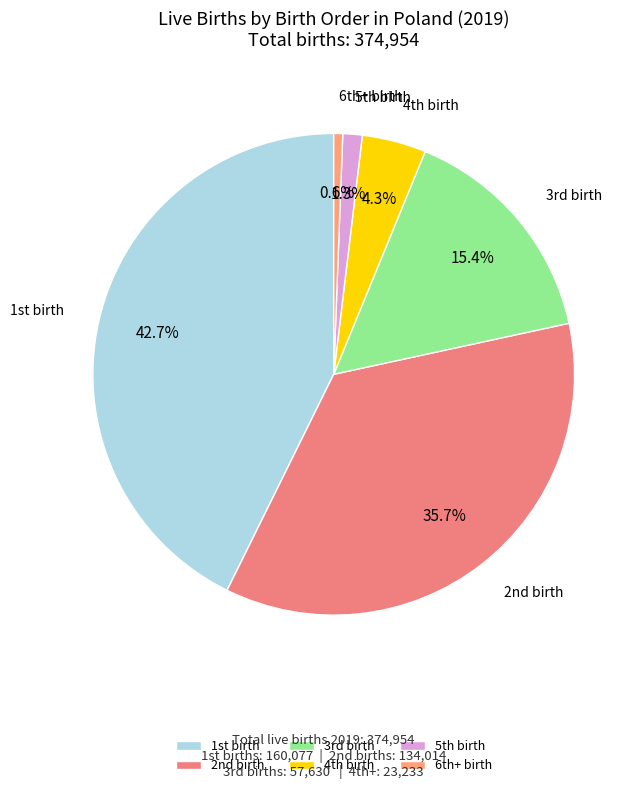

Which category has the biggest portion of the pie?

1st birth